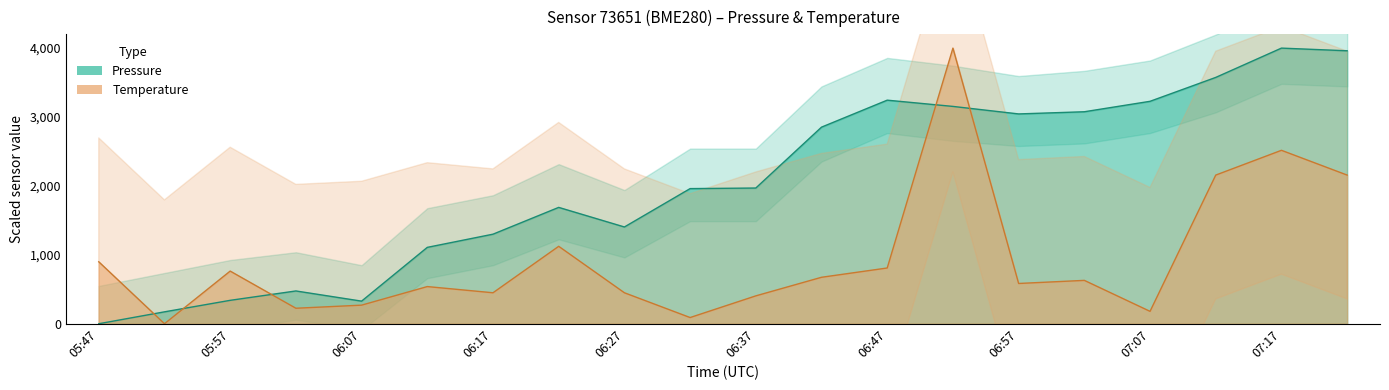

Which category has the highest value across all series?

07:17